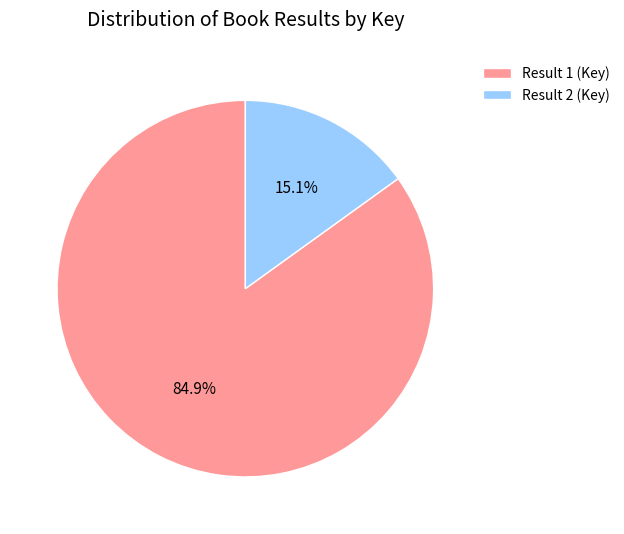

Which has a higher value, Result 1 or Result 2?

Result 1